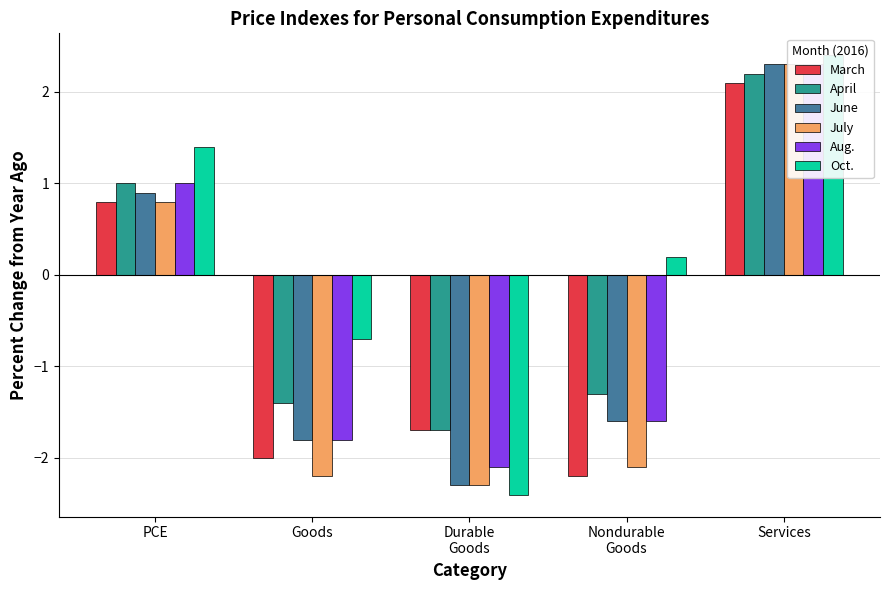

List the labels in order of April value, smallest first.

Durable
Goods, Goods, Nondurable
Goods, PCE, Services